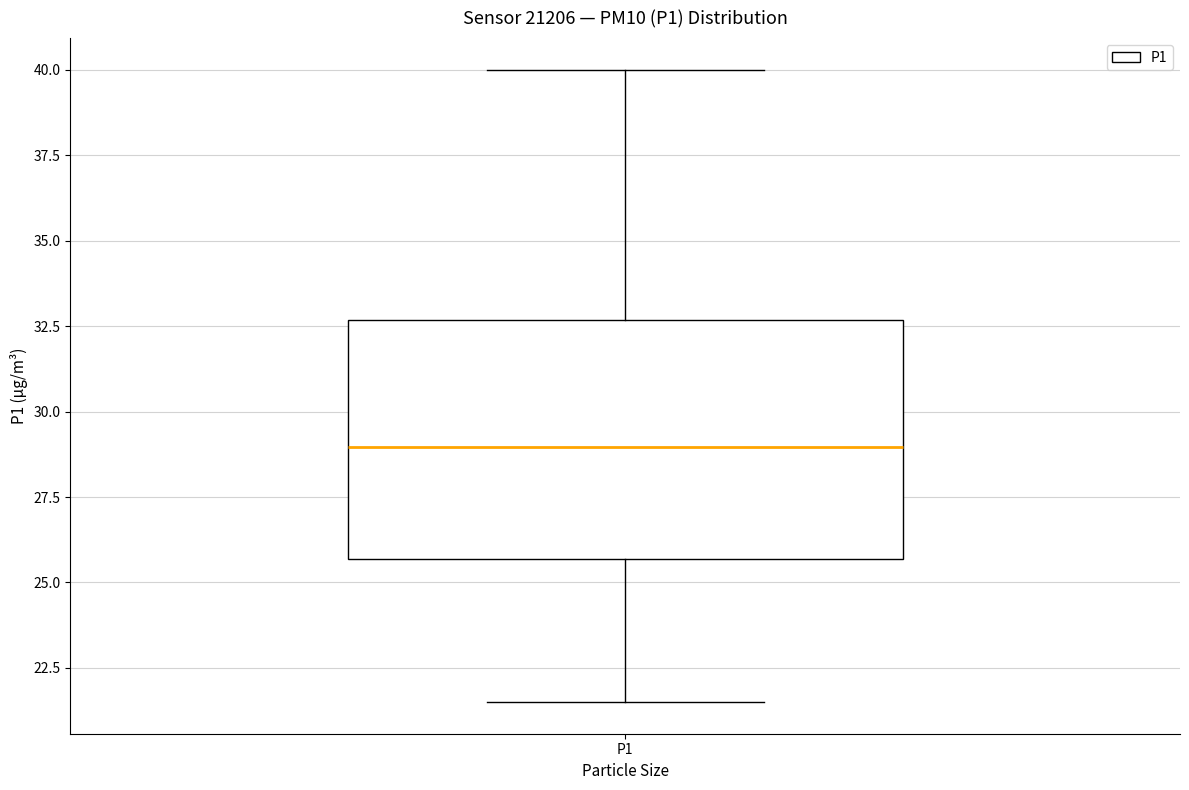

Where is the upper edge of the box for P1 on the y-axis? The values are not printed on the chart, so give them approximately, as read against the axis.

32.5